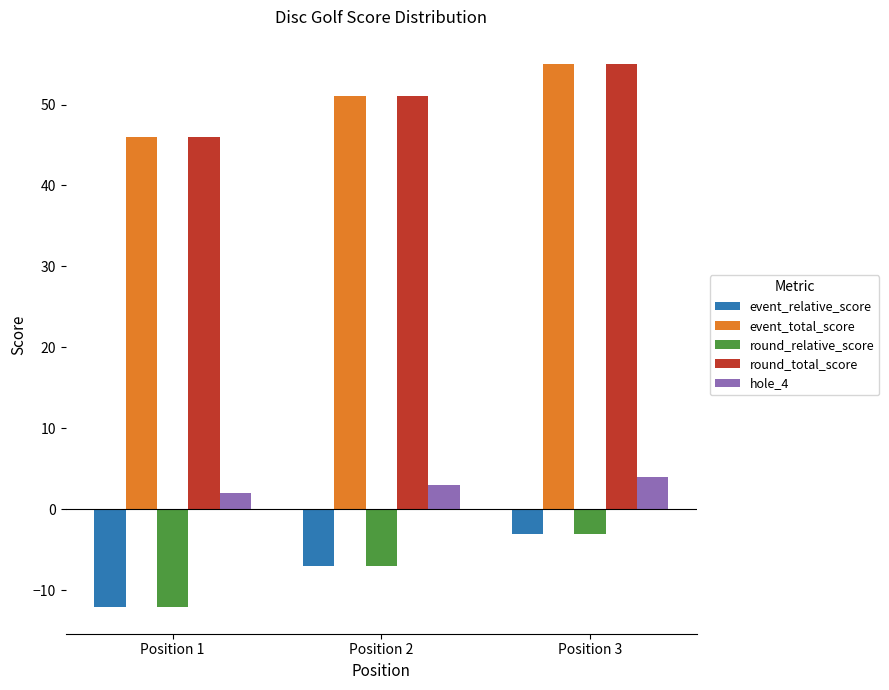

What is the average value of the round_total_score series?

51